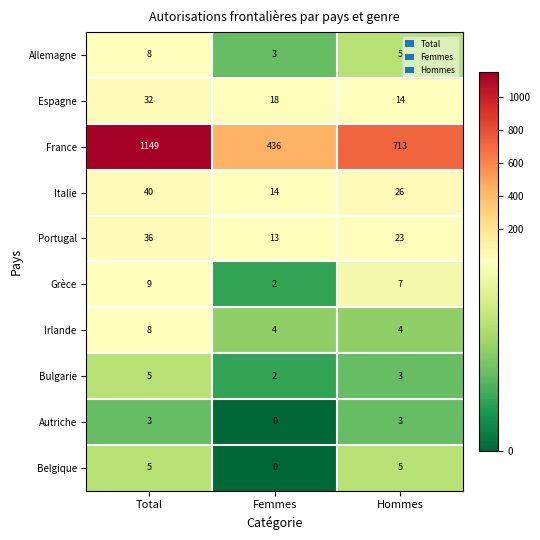

What is the maximum value shown in the chart?

1149